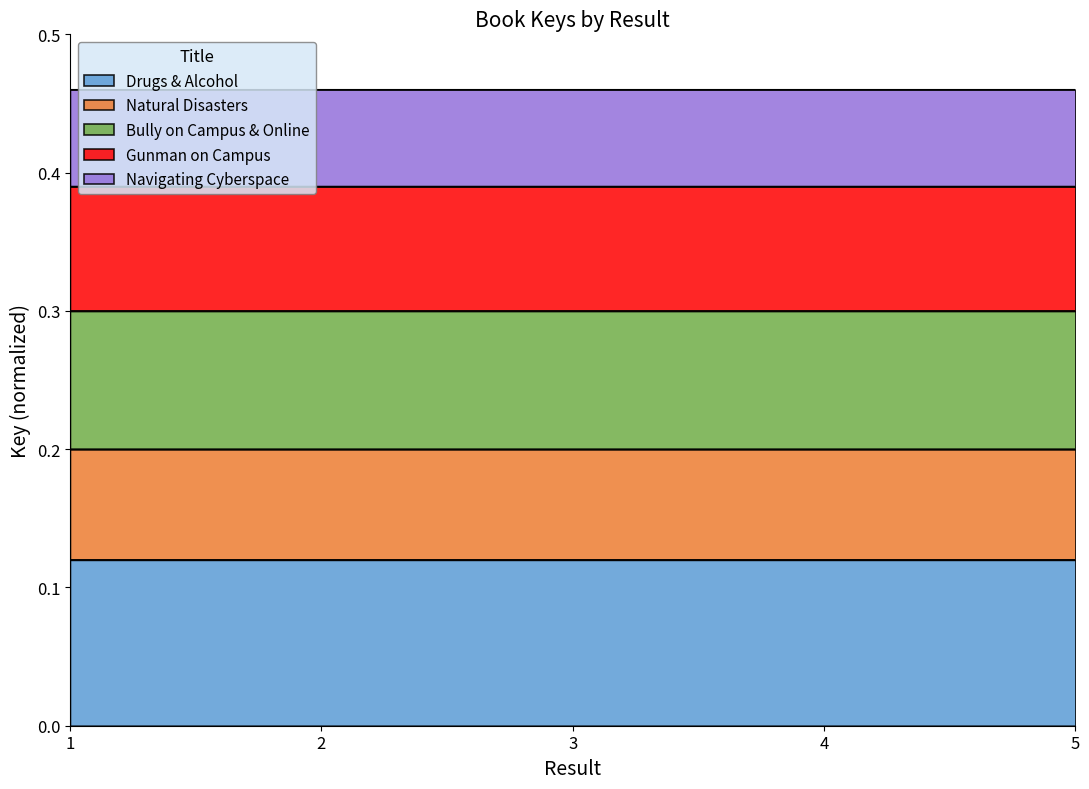

List the labels in order of value, smallest first.

4, 1, 3, 2, 5